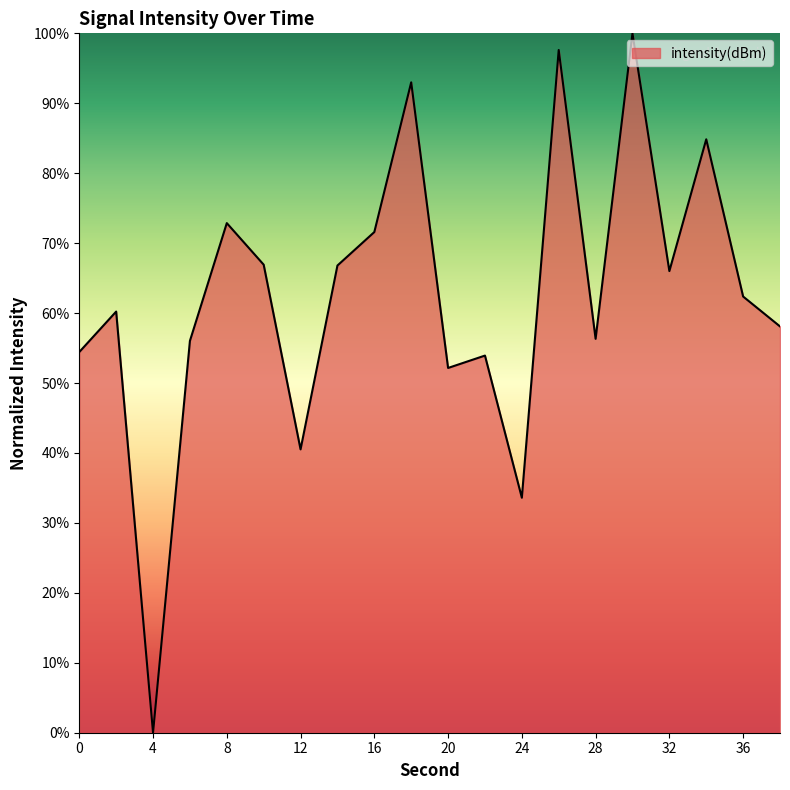

What is the difference between the maximum and minimum values?

100.0